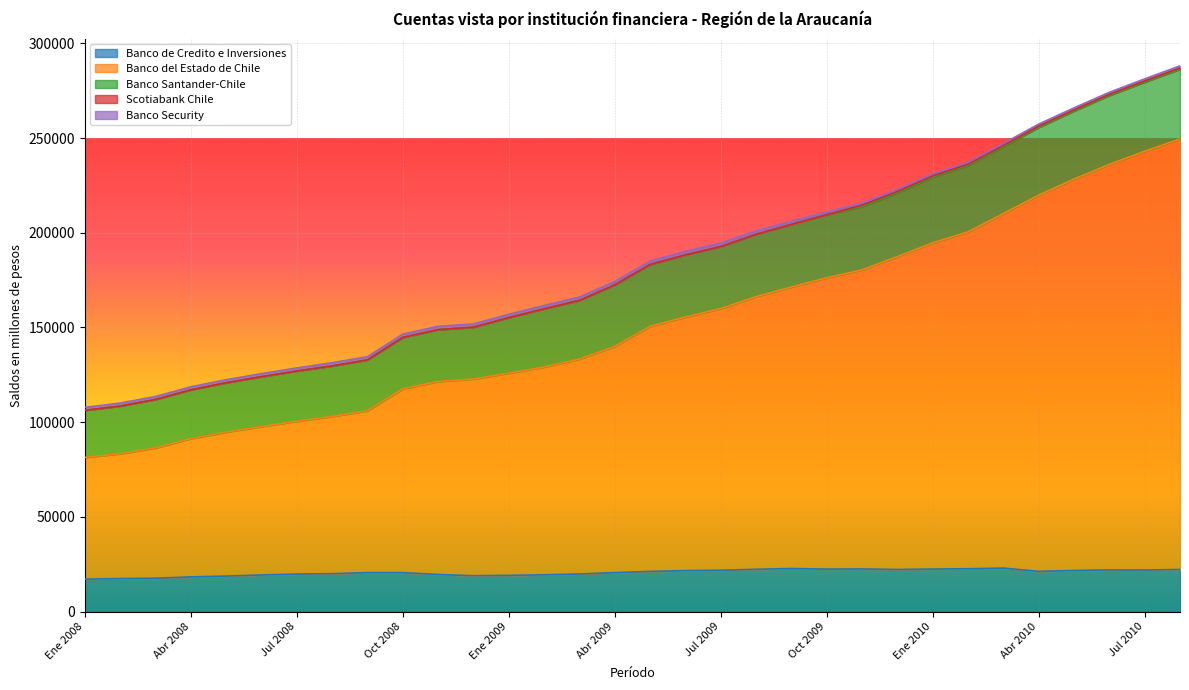

What are all the series names shown in the legend?

Banco de Credito e Inversiones, Banco del Estado de Chile, Banco Santander-Chile, Scotiabank Chile, Banco Security